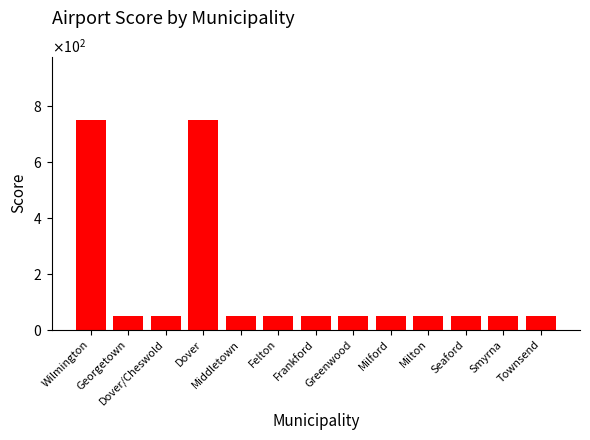

Reading left to right, what are all the values shown in this chart?

Wilmington=750	Georgetown=50	Dover/Cheswold=50	Dover=750	Middletown=50	Felton=50	Frankford=50	Greenwood=50	Milford=50	Milton=50	Seaford=50	Smyrna=50	Townsend=50